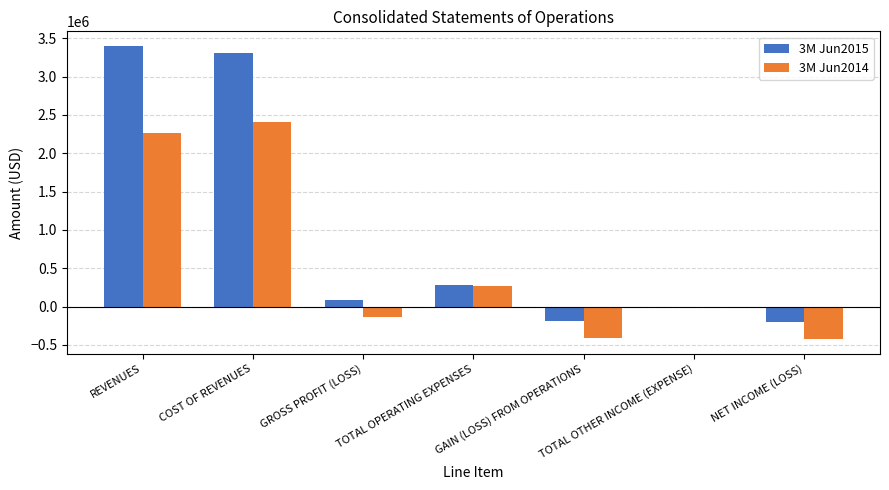

The 3M Jun2015 series shows 3307858 at COST OF REVENUES. True or false?

True